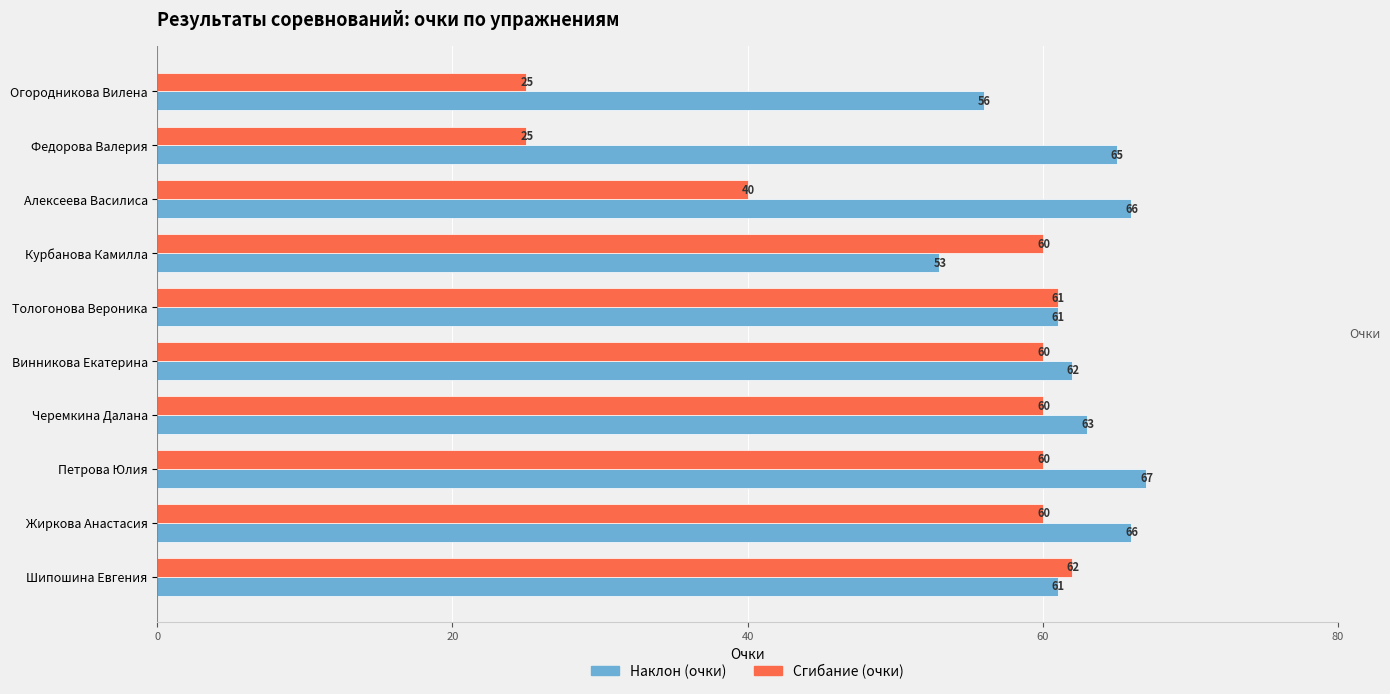

What are all the series names shown in the legend?

Наклон (очки), Сгибание (очки)